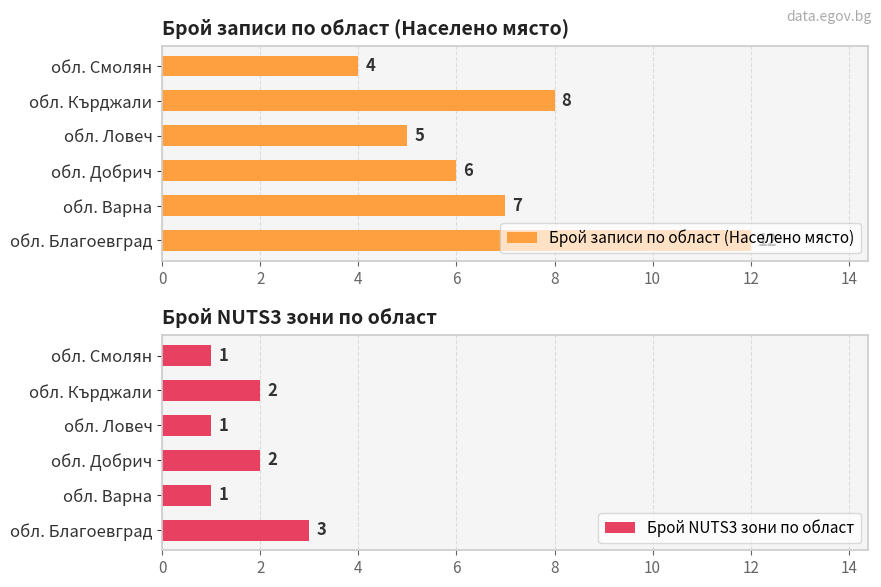

What is the sum of the Брой NUTS3 зони по област values at обл. Благоевград and обл. Добрич?

5